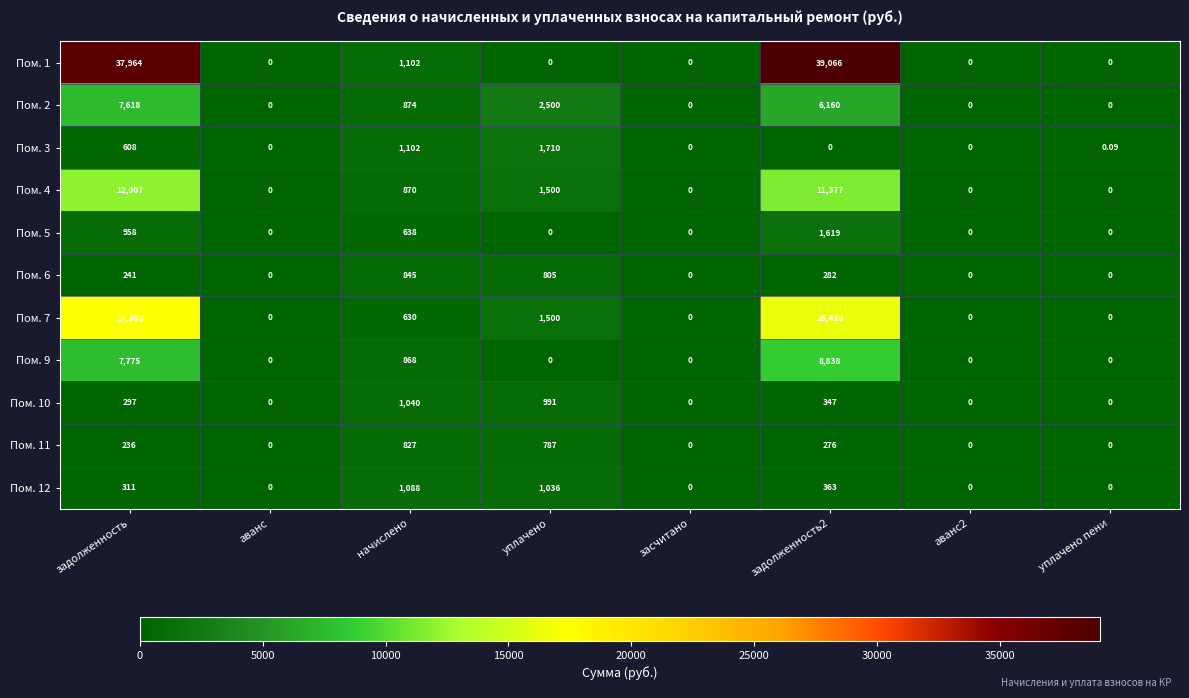

Where does the Пом. 2 series first go above 874?

задолженность